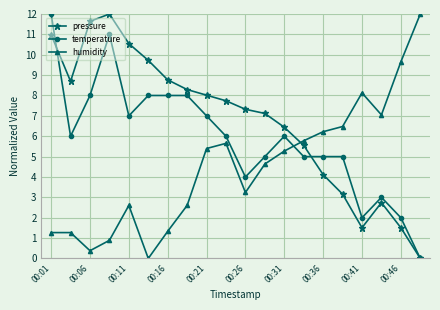

What is the greatest value displayed?

12.0